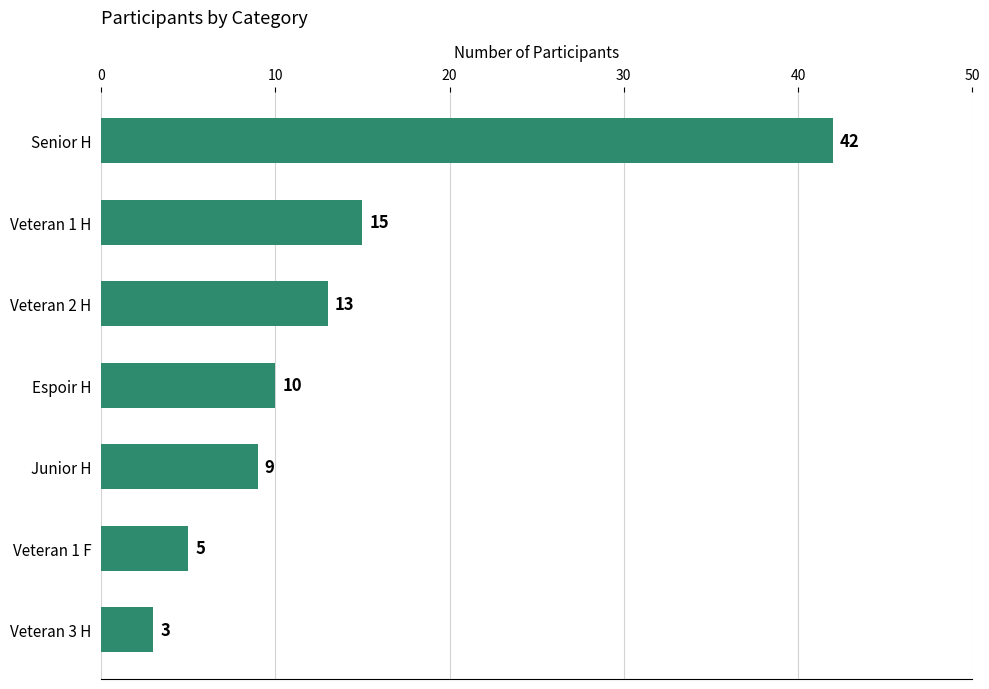

What is the difference between the maximum and minimum values?

39